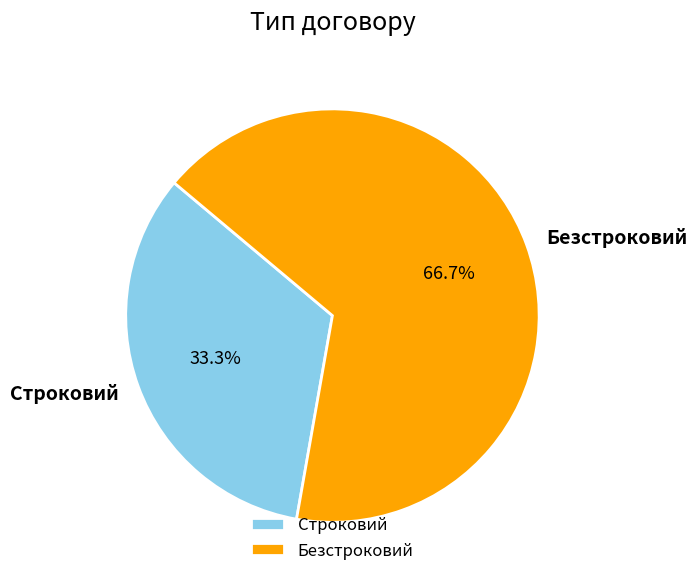

Which has a higher value, Безстроковий or Строковий?

Безстроковий